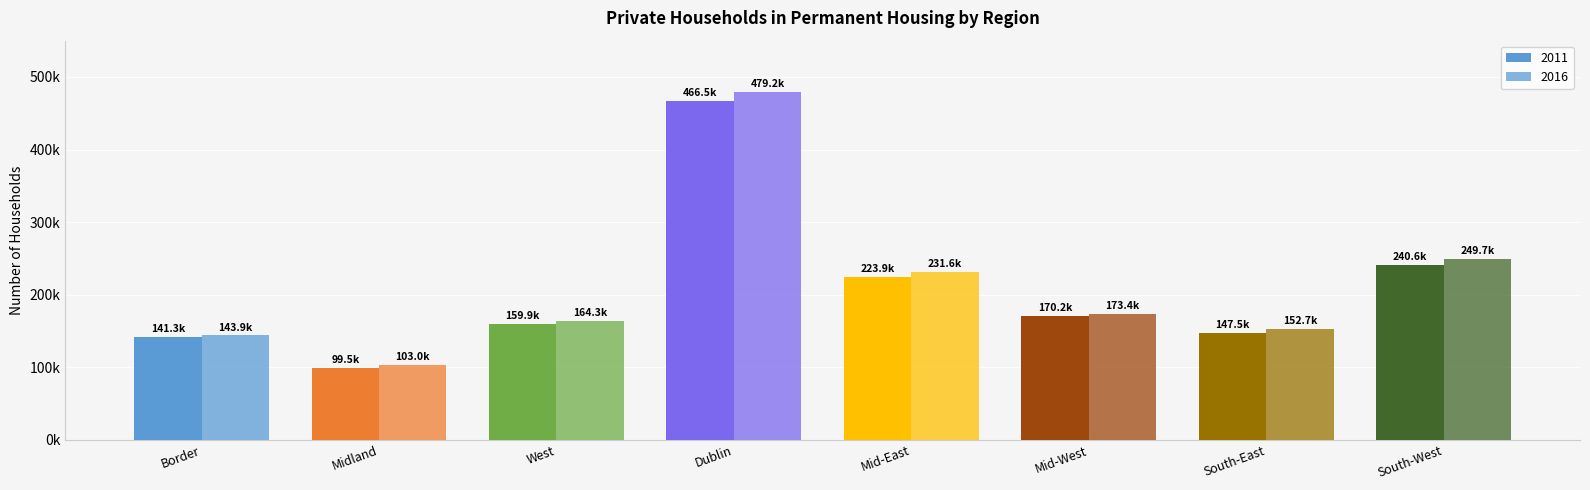

Are the bars horizontal?

No